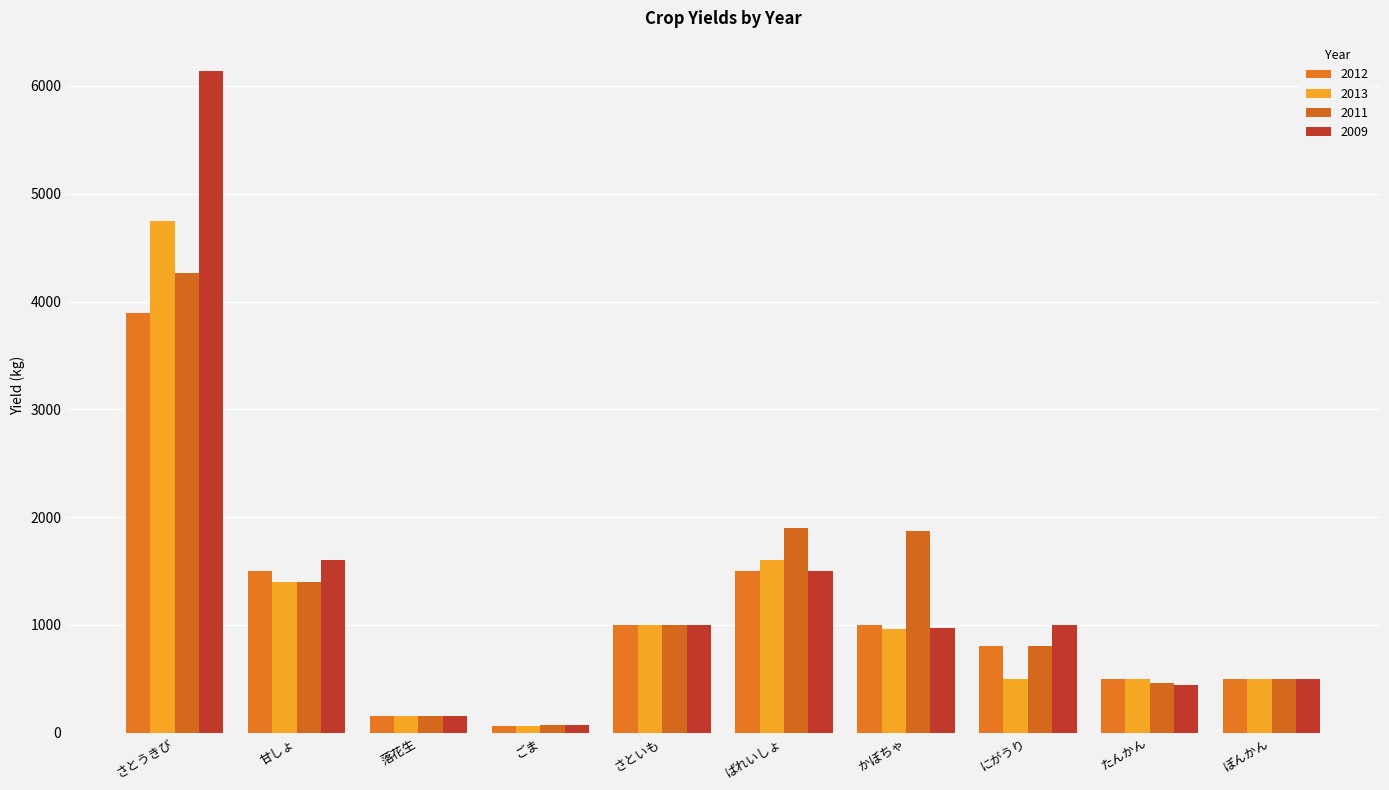

What is the maximum value for 2012?

3897